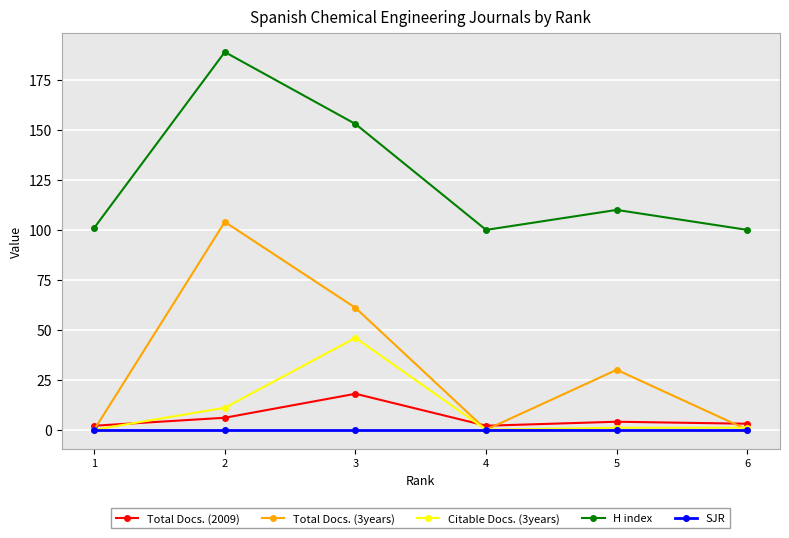

True or false: Total Docs. (2009) and SJR intersect in this chart.

False